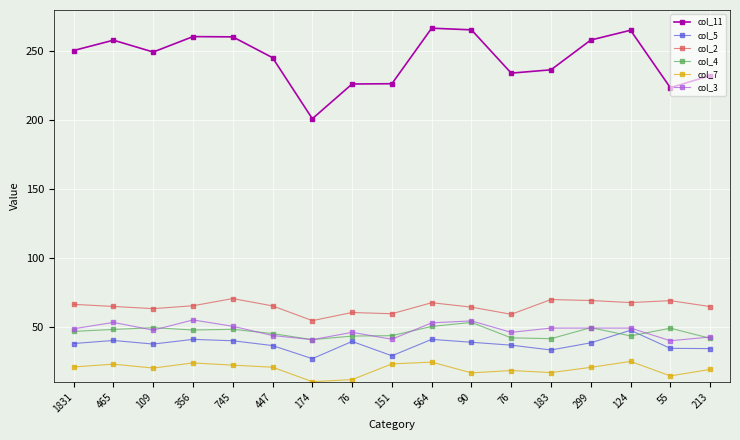

True or false: col_4 has a value of 9.7 at 76.

False